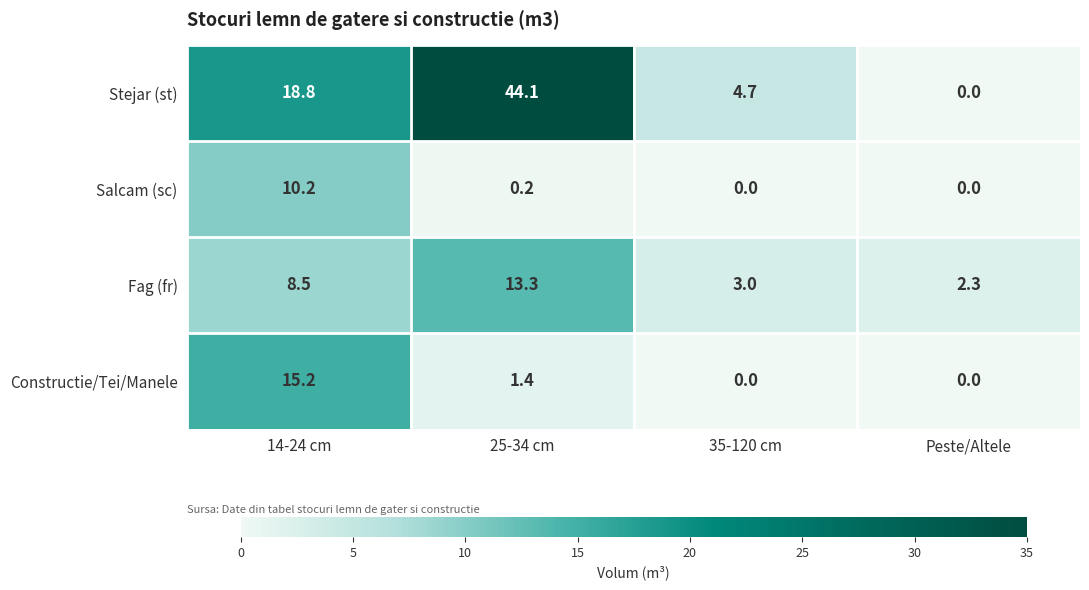

Is it true that Salcam (sc) equals 0.2 at 25-34 cm?

True